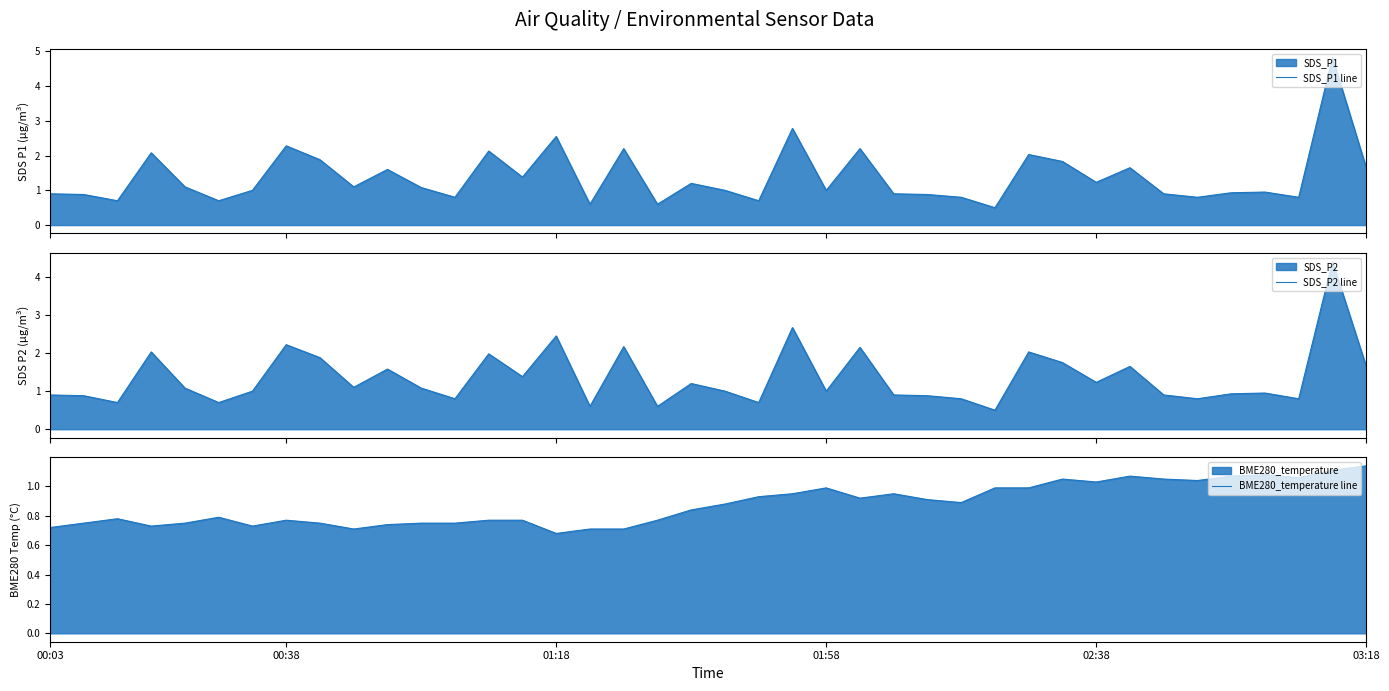

What is the minimum value for SDS_P2 line?

0.5